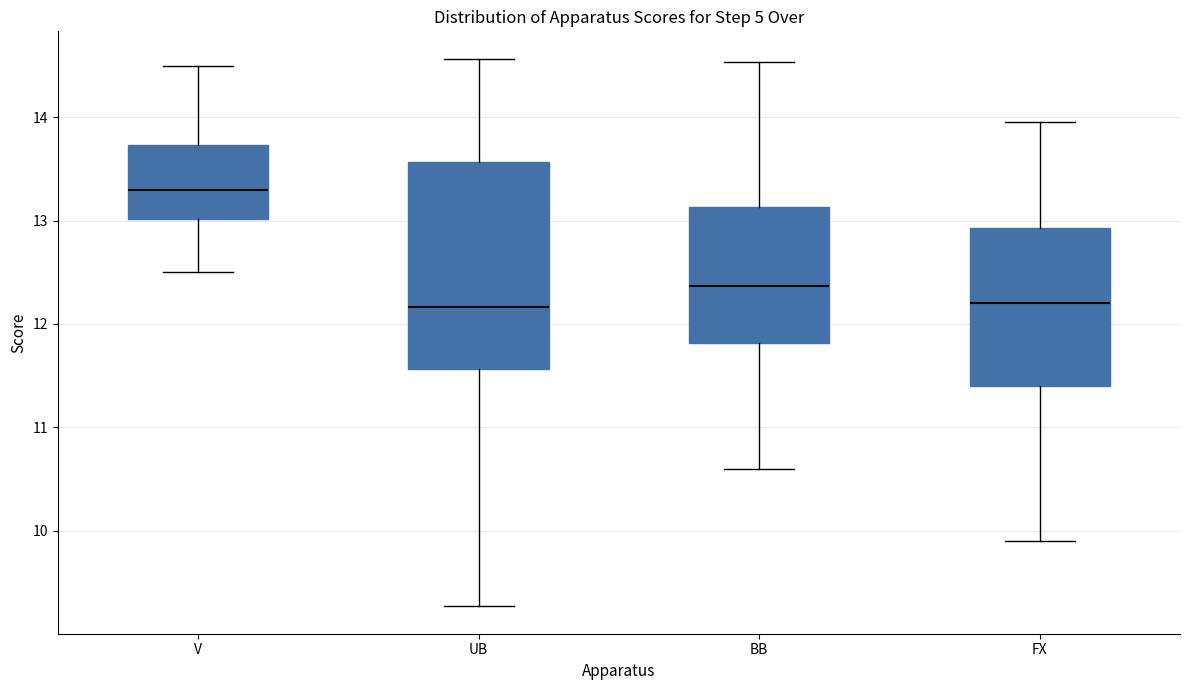

Reading left to right, read every box against the y-axis: the position of its median line, the range the box covers, and the ends of its whiskers. The values are not printed on the chart, so give them approximately, as read against the axis.

V: median 13.3, box 13.0 to 13.7, whiskers 12.5 to 14.5
UB: median 12.2, box 11.6 to 13.6, whiskers 9.3 to 14.6
BB: median 12.4, box 11.8 to 13.1, whiskers 10.6 to 14.5
FX: median 12.2, box 11.4 to 12.9, whiskers 9.9 to 14.0